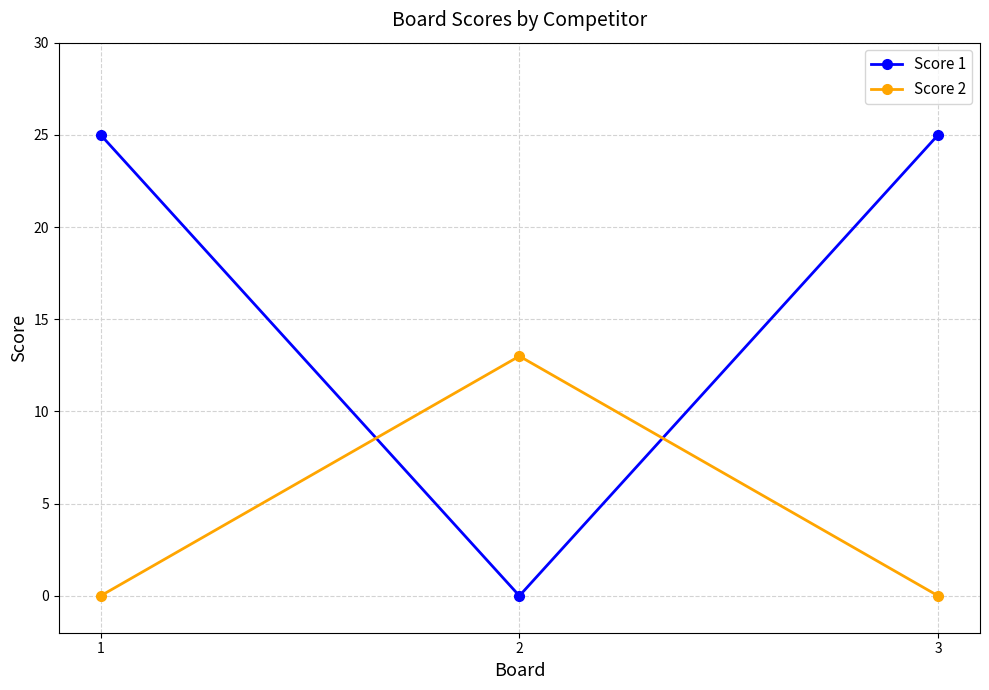

Reading left to right, what are all the values shown in this chart?

Score 1: 25	0	25
Score 2: 0	13	0